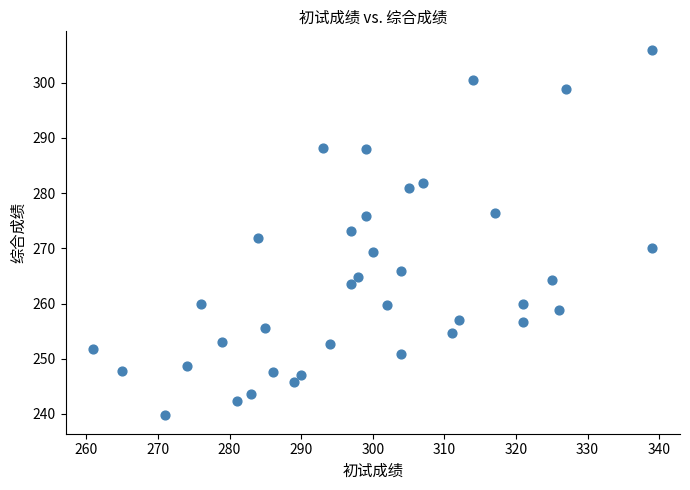

What is the range of X values (max minus min)?

78.0